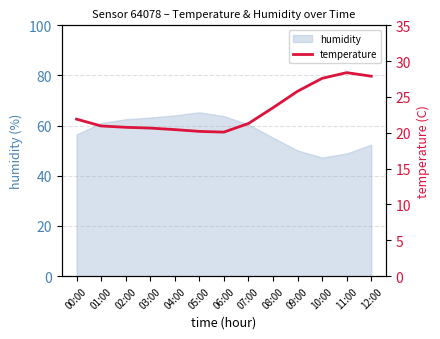

What is the maximum value shown in the chart?

28.4